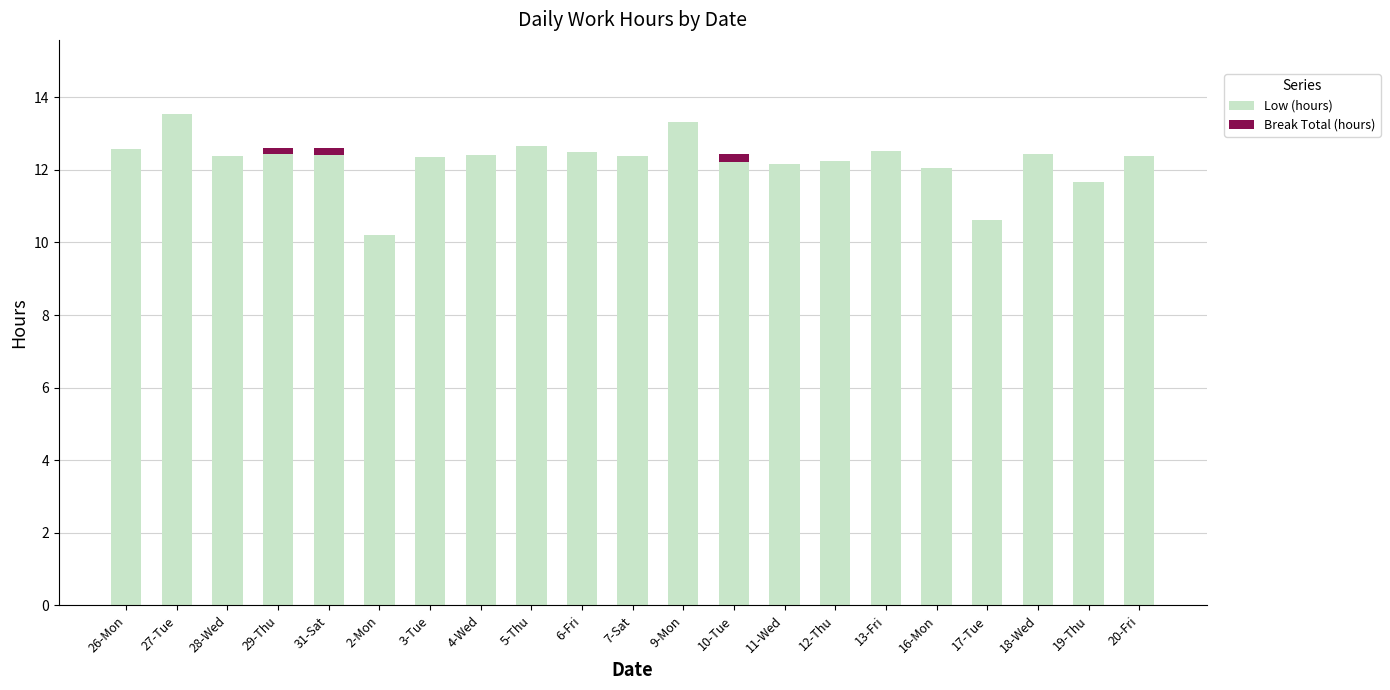

How many categories are shown in the chart?

21